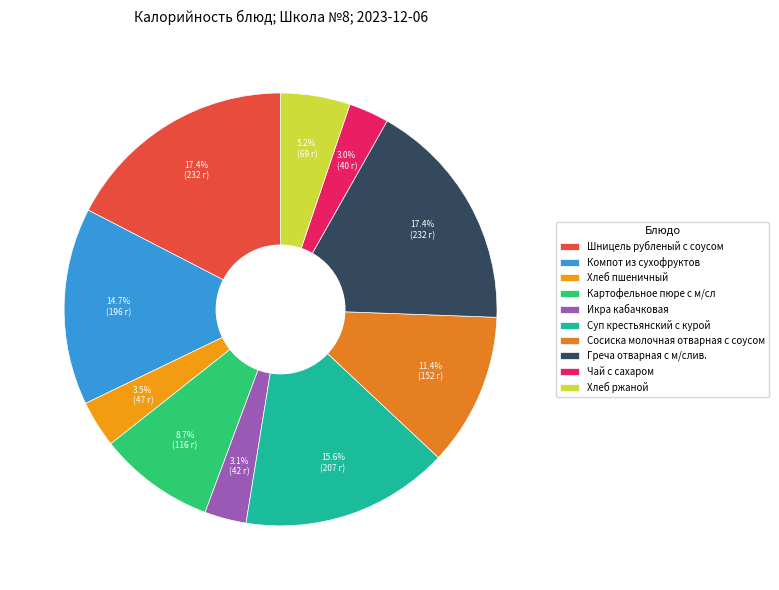

What percentage is NOT represented by Хлеб пшеничный?

96.5%